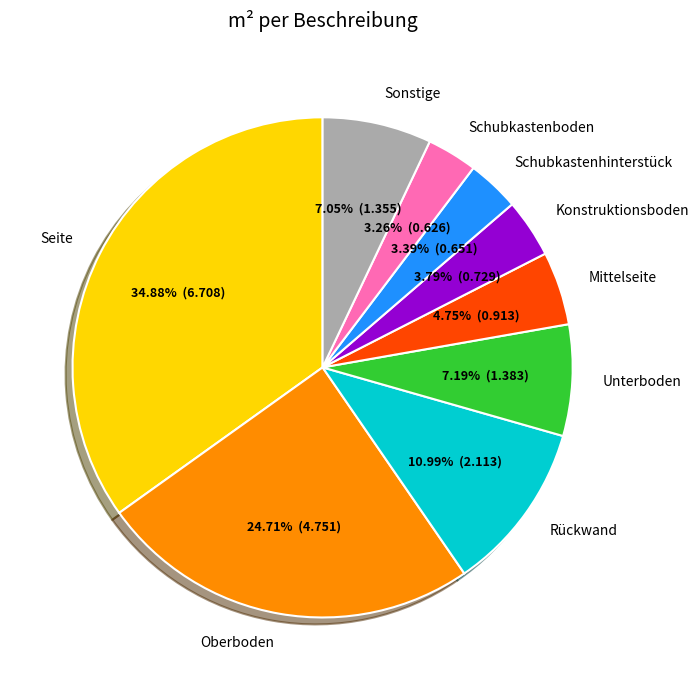

What is the largest slice in the pie chart?

Seite